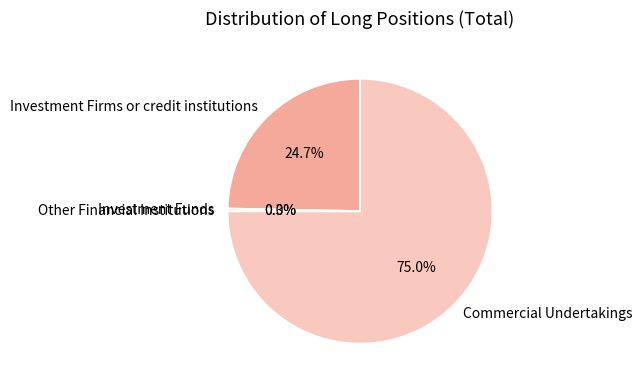

Rank the categories by value from highest to lowest.

Commercial Undertakings, Investment Firms or credit institutions, Investment Funds, Other Financial Institutions